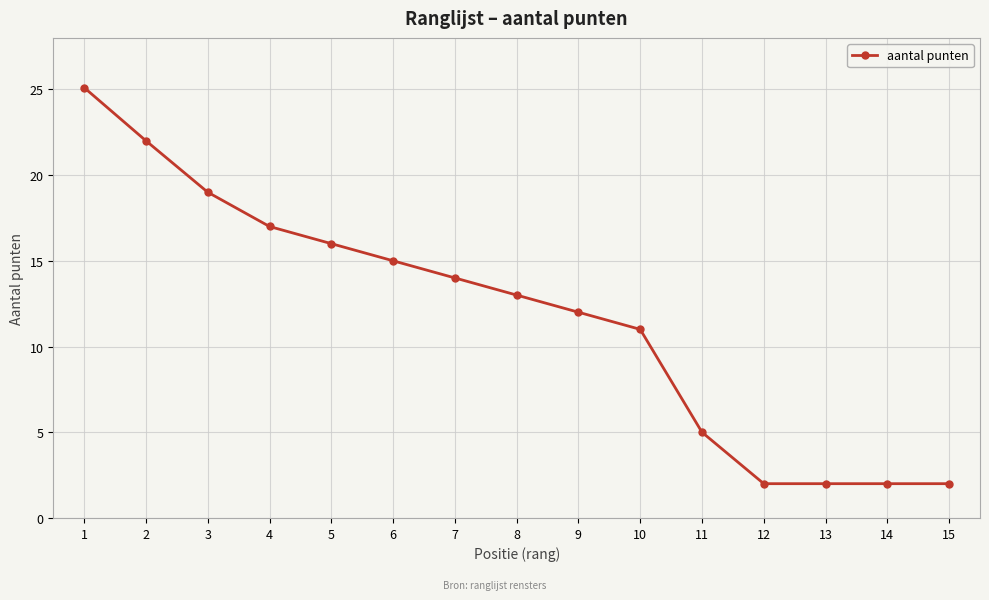

Reading left to right, transcribe all the data shown in this chart.

25.1	22.0	19.0	17.0	16.0	15.0	14.0	13.0	12.0	11.0	5.0	2.0	2.0	2.0	2.0